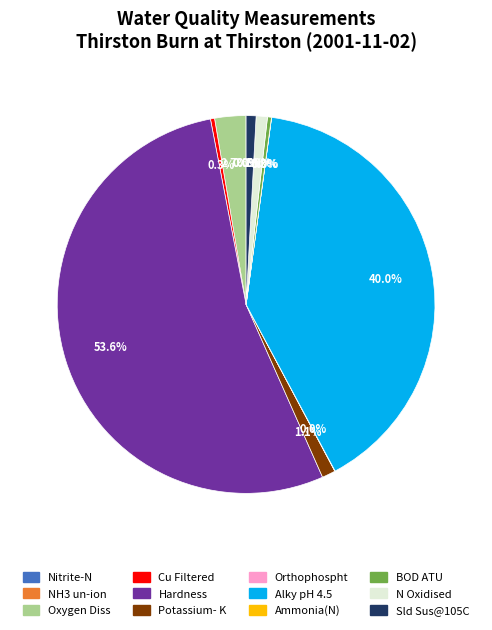

Is there any slice that represents more than half of the pie?

Yes